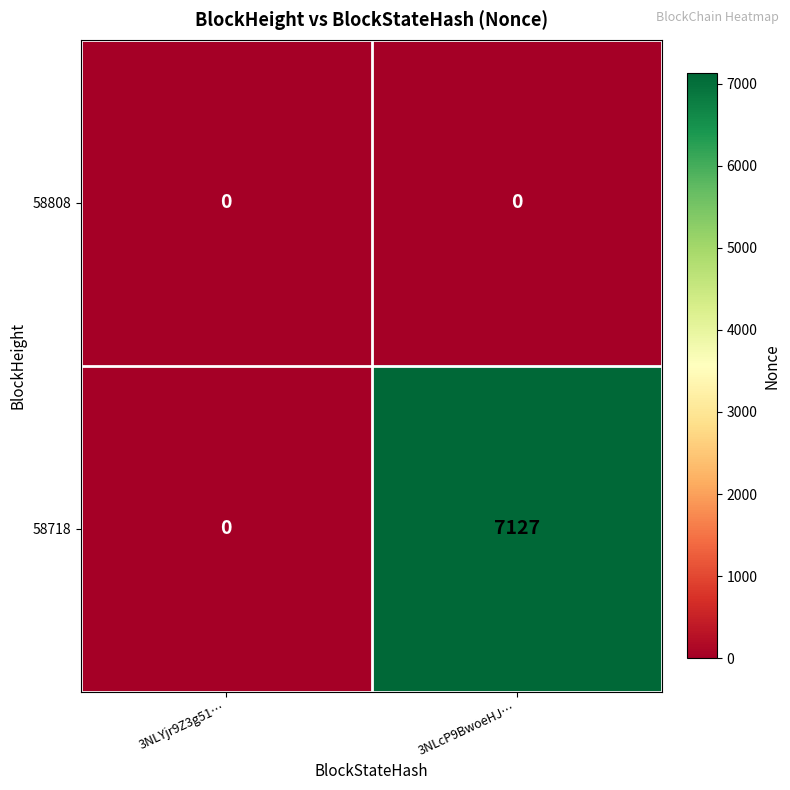

What is the greatest value displayed?

7127